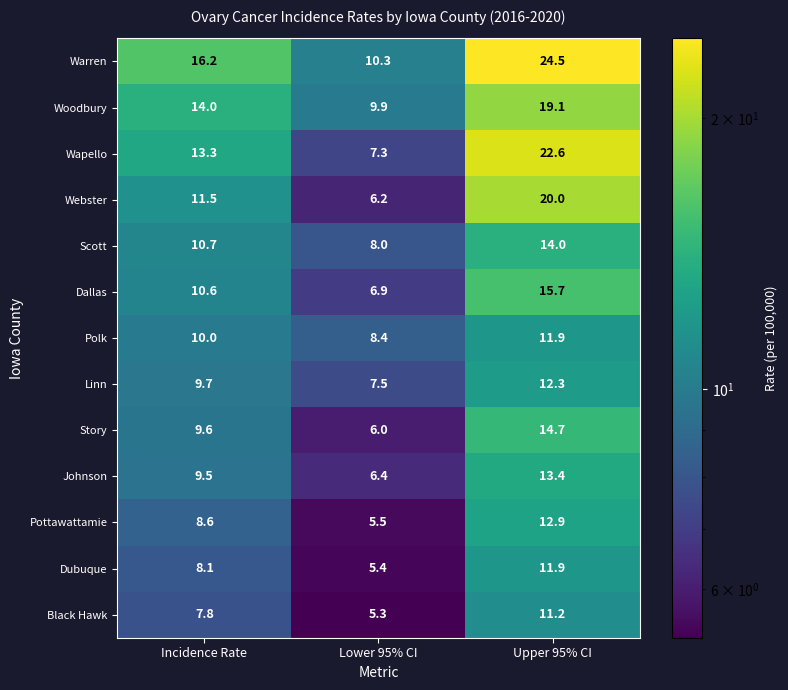

At which label is Wapello closest to 14?

Incidence Rate